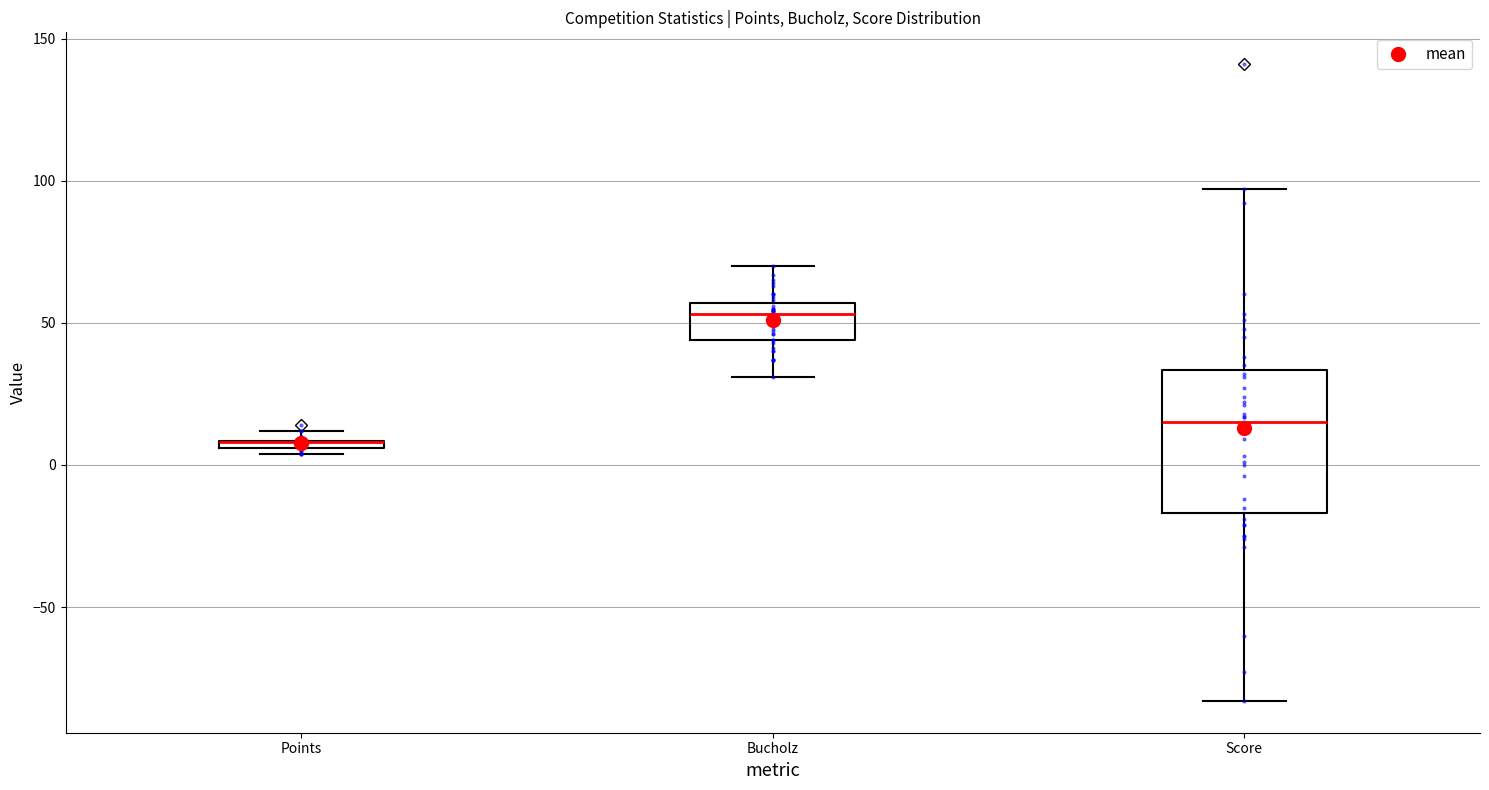

Where does the lower whisker of the box for Score end on the y-axis? The values are not printed on the chart, so give them approximately, as read against the axis.

-85